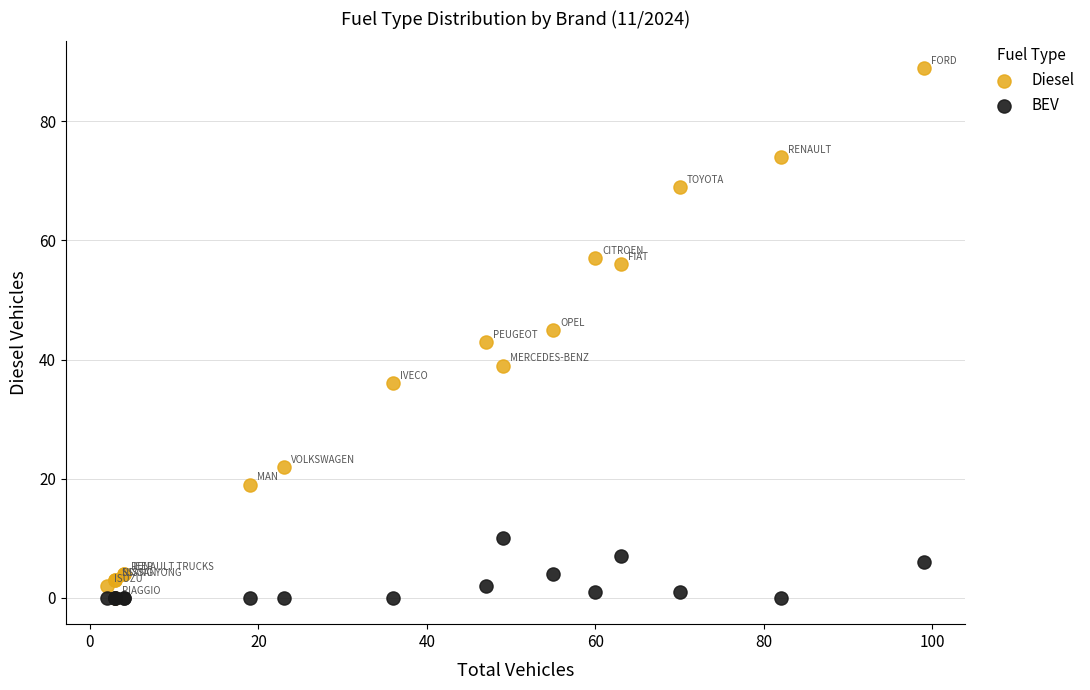

What are all the series names shown in the legend?

Diesel, BEV